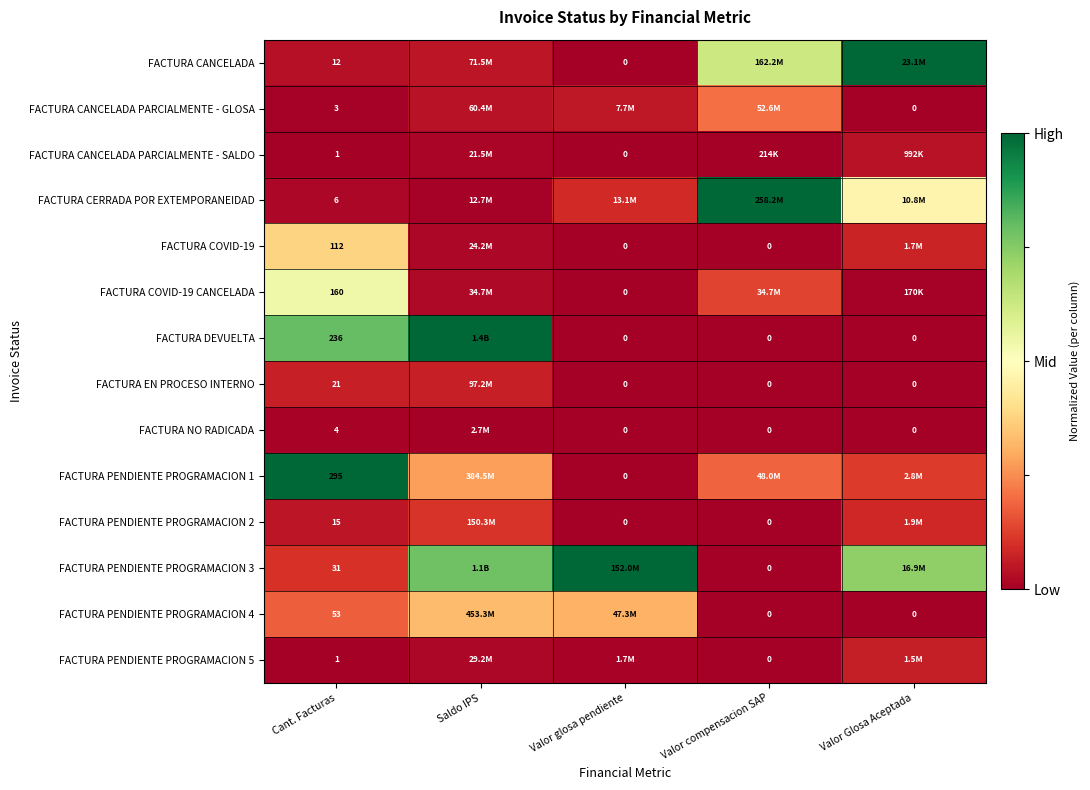

Count the number of data series in this chart.

14